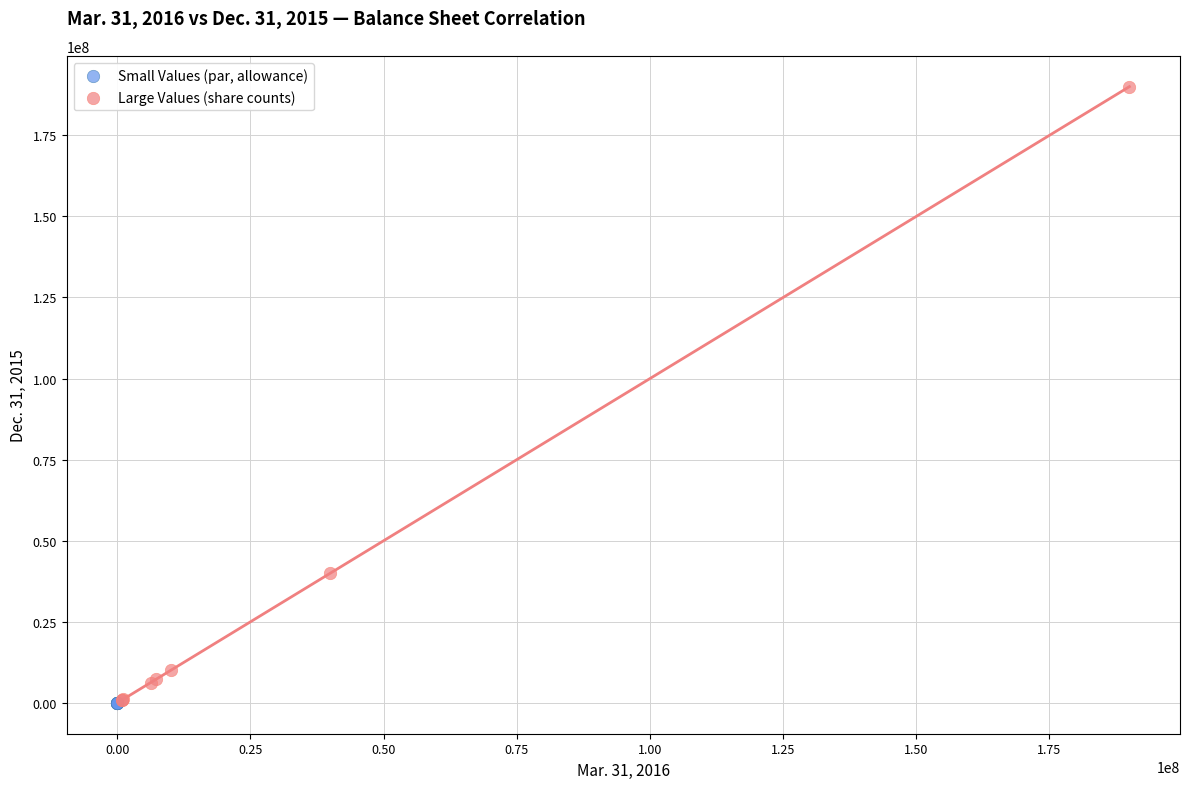

Which series has the widest spread of Y values?

Large Values (share counts)